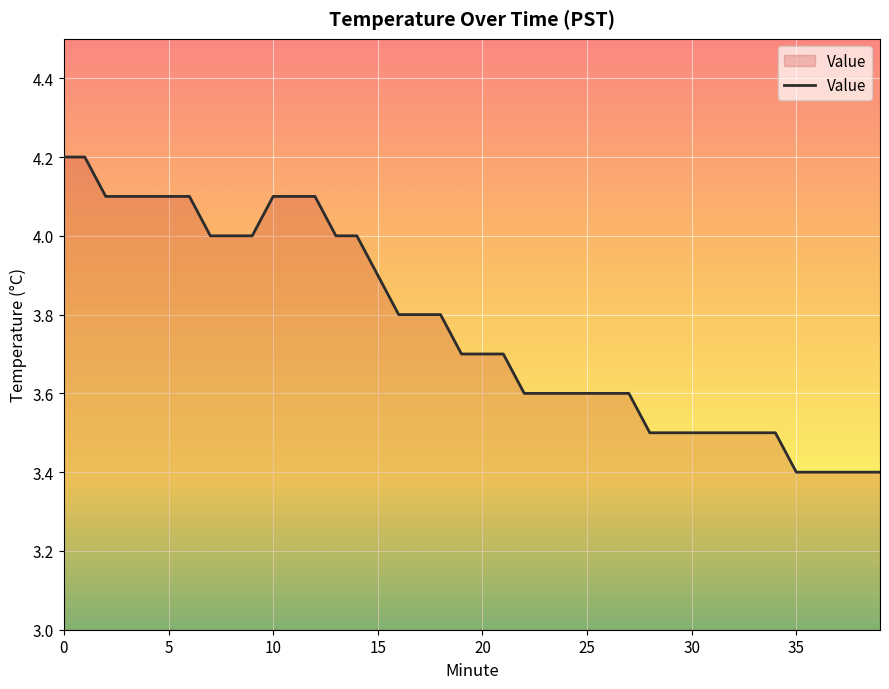

Count the values in the range 3 to 4.

30